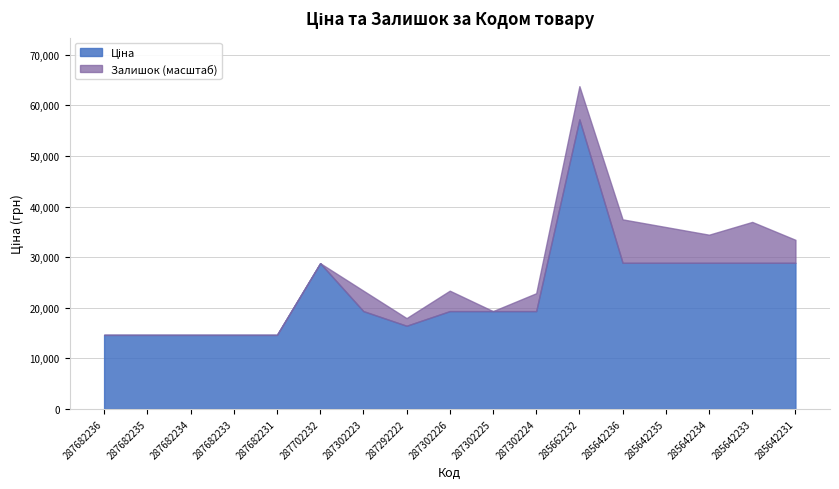

Reading left to right, extract all data points from this chart.

287682236=14649.6	287682235=14649.6	287682234=14649.6	287682233=14649.6	287682231=14649.6	287702232=28821.8	287302223=19343.1	287292222=16448.2	287302226=19343.1	287302225=19343.1	287302224=19343.1	285662232=57235.5	285642236=28890.3	285642235=28890.3	285642234=28890.3	285642233=28890.3	285642231=28890.3